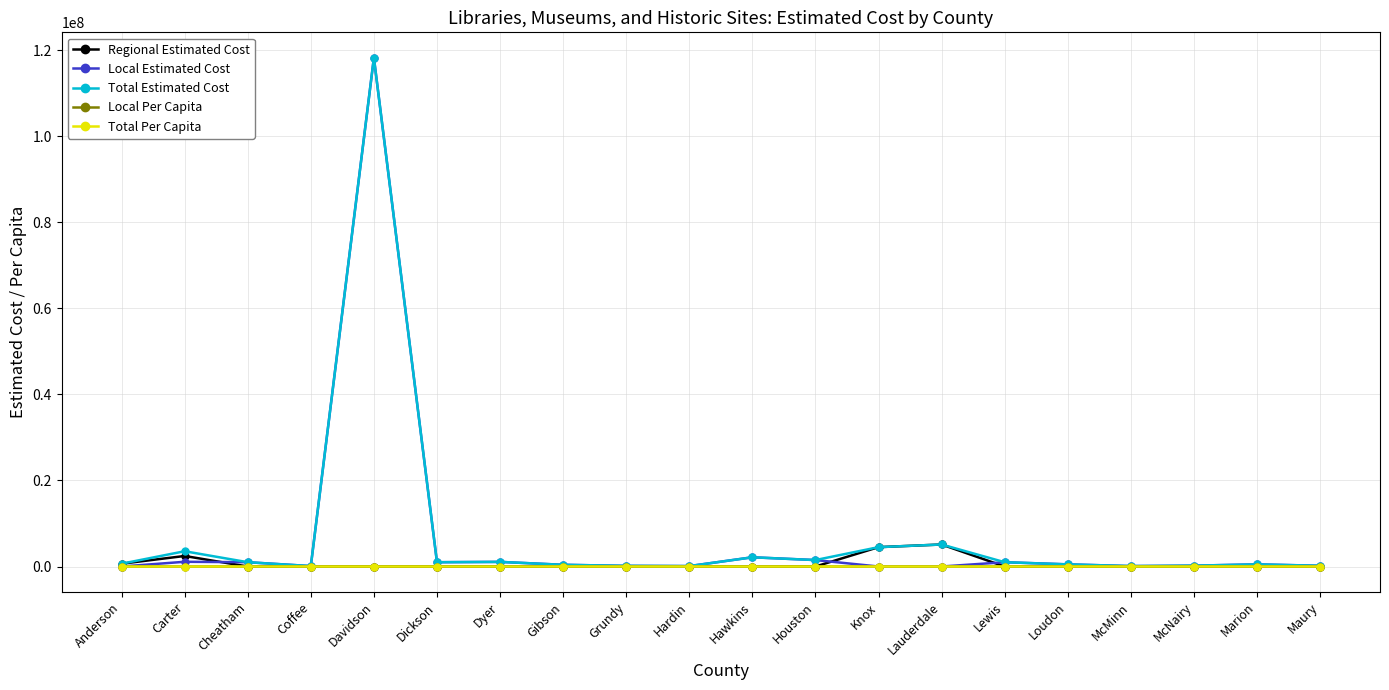

Which series has the widest spread of values?

Local Estimated Cost